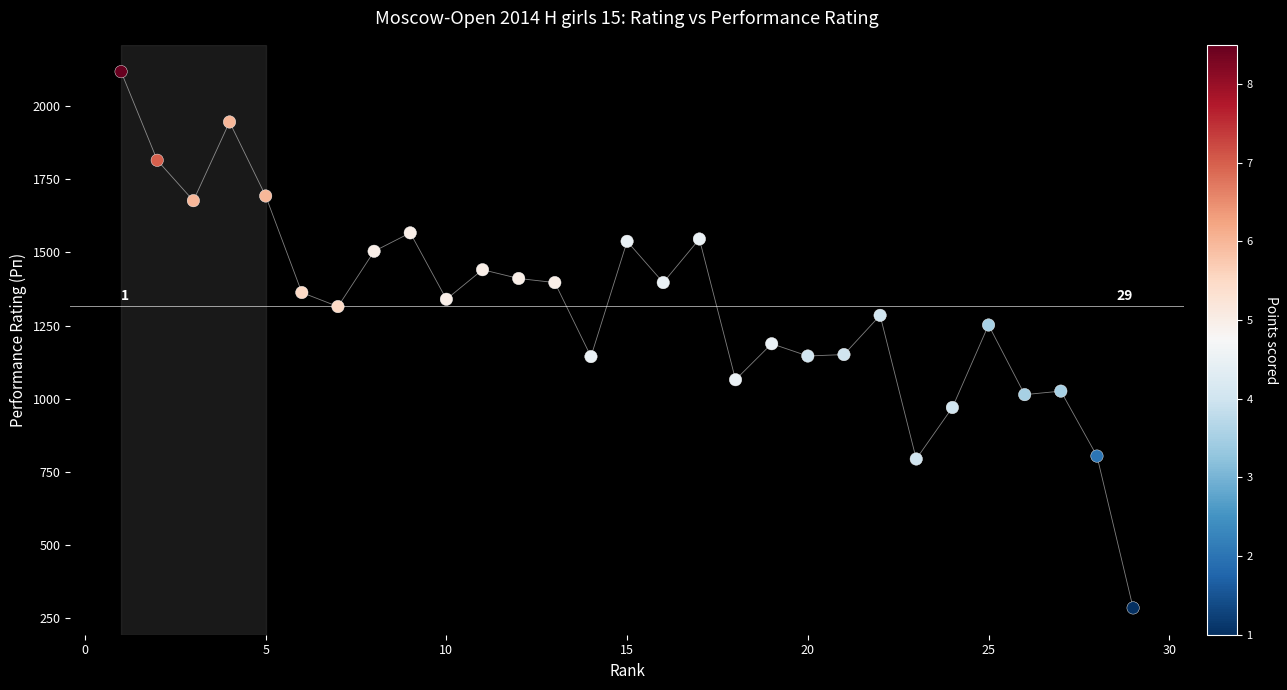

What is the range of X values (max minus min)?

28